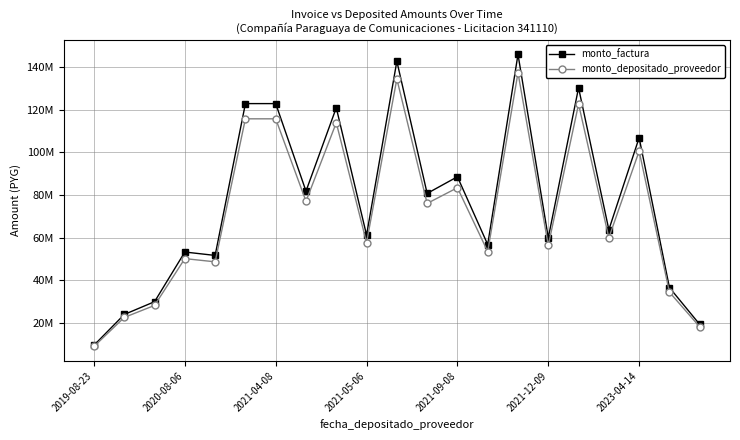

What are all the series names shown in the legend?

monto_factura, monto_depositado_proveedor